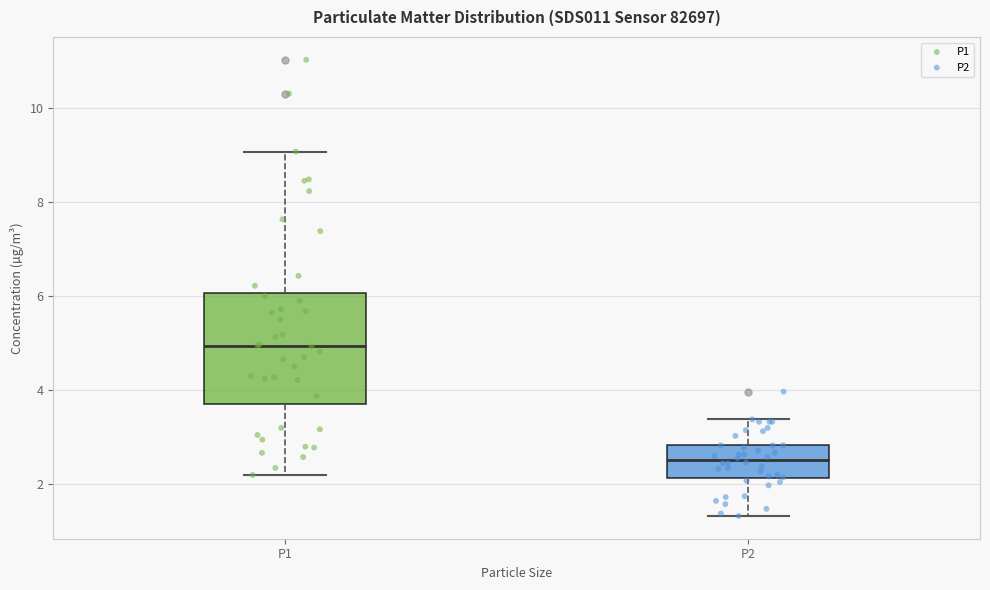

Comparing the boxes themselves (not the whiskers), which one is the tallest?

P1